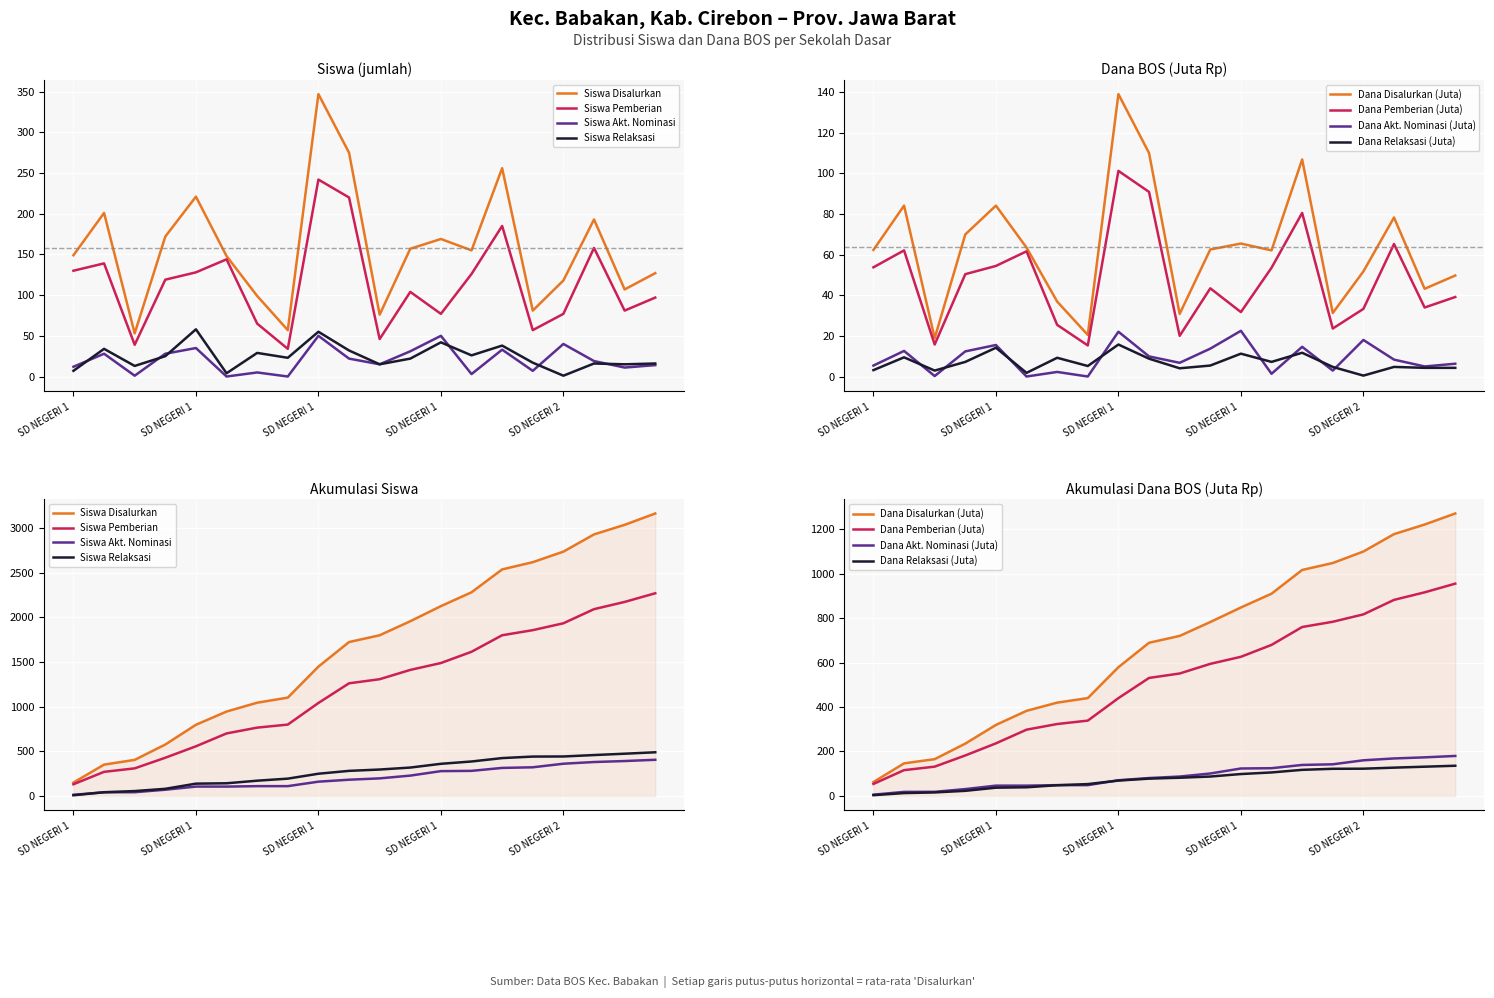

What is the approximate value of Siswa Akt. Nominasi at SD NEGERI 1 SERANGWETAN, to the nearest 10?

30